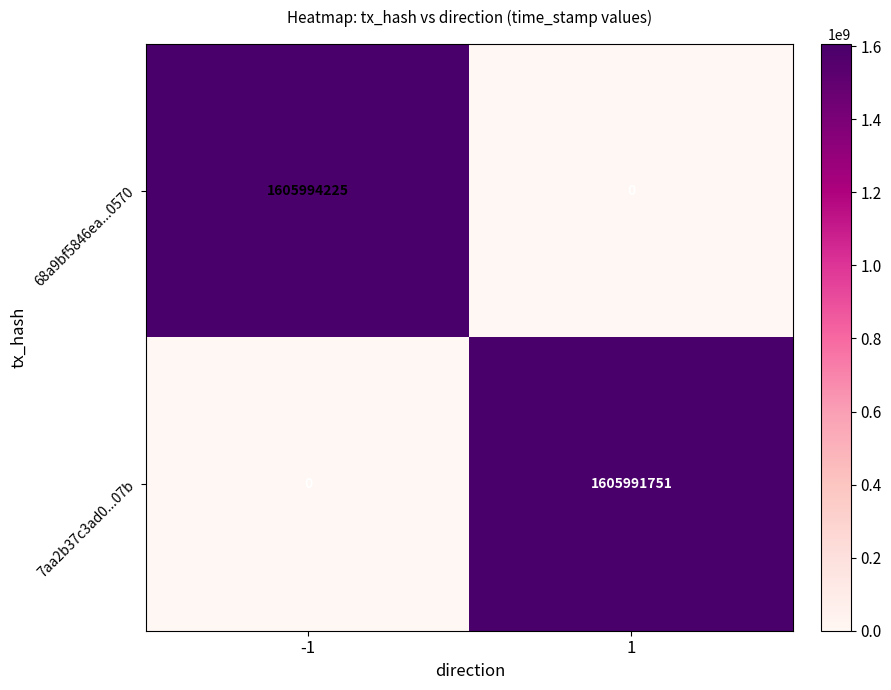

Between -1 and 1, which series saw the biggest shift?

68a9bf5846ea...0570